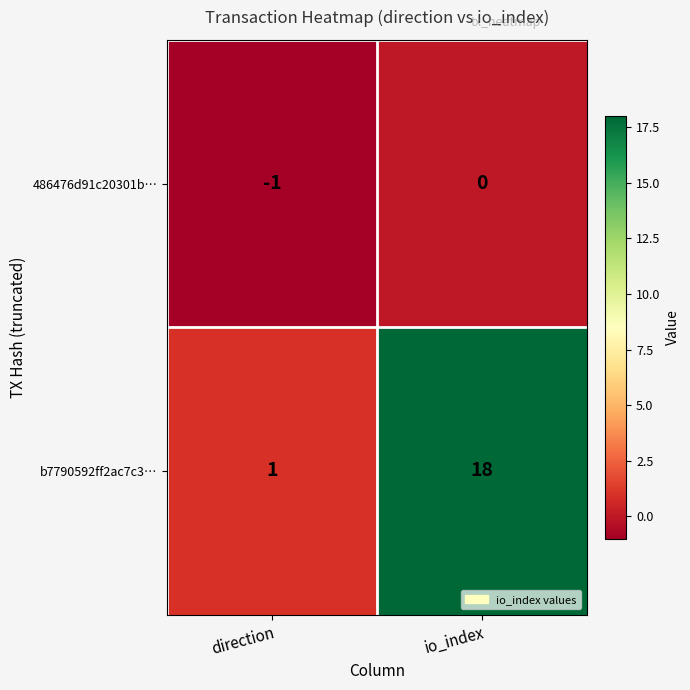

Reading left to right, transcribe all the data shown in this chart.

486476d91c20301b…: -1	0
b7790592ff2ac7c3…: 1	18